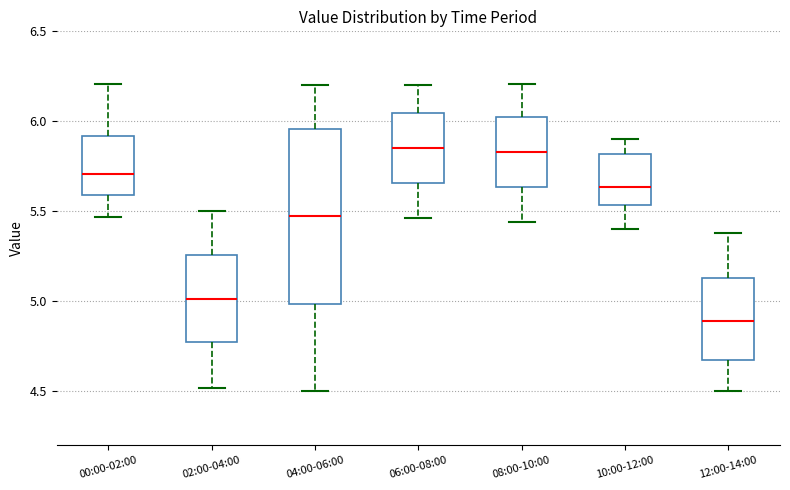

Reading left to right, read every box against the y-axis: the position of its median line, the range the box covers, and the ends of its whiskers. The values are not printed on the chart, so give them approximately, as read against the axis.

00:00-02:00: median 5.70, box 5.60 to 5.90, whiskers 5.45 to 6.20
02:00-04:00: median 5.00, box 4.75 to 5.25, whiskers 4.50 to 5.50
04:00-06:00: median 5.50, box 5.00 to 5.95, whiskers 4.50 to 6.20
06:00-08:00: median 5.85, box 5.65 to 6.05, whiskers 5.45 to 6.20
08:00-10:00: median 5.85, box 5.65 to 6.05, whiskers 5.45 to 6.20
10:00-12:00: median 5.65, box 5.55 to 5.80, whiskers 5.40 to 5.90
12:00-14:00: median 4.90, box 4.65 to 5.15, whiskers 4.50 to 5.40